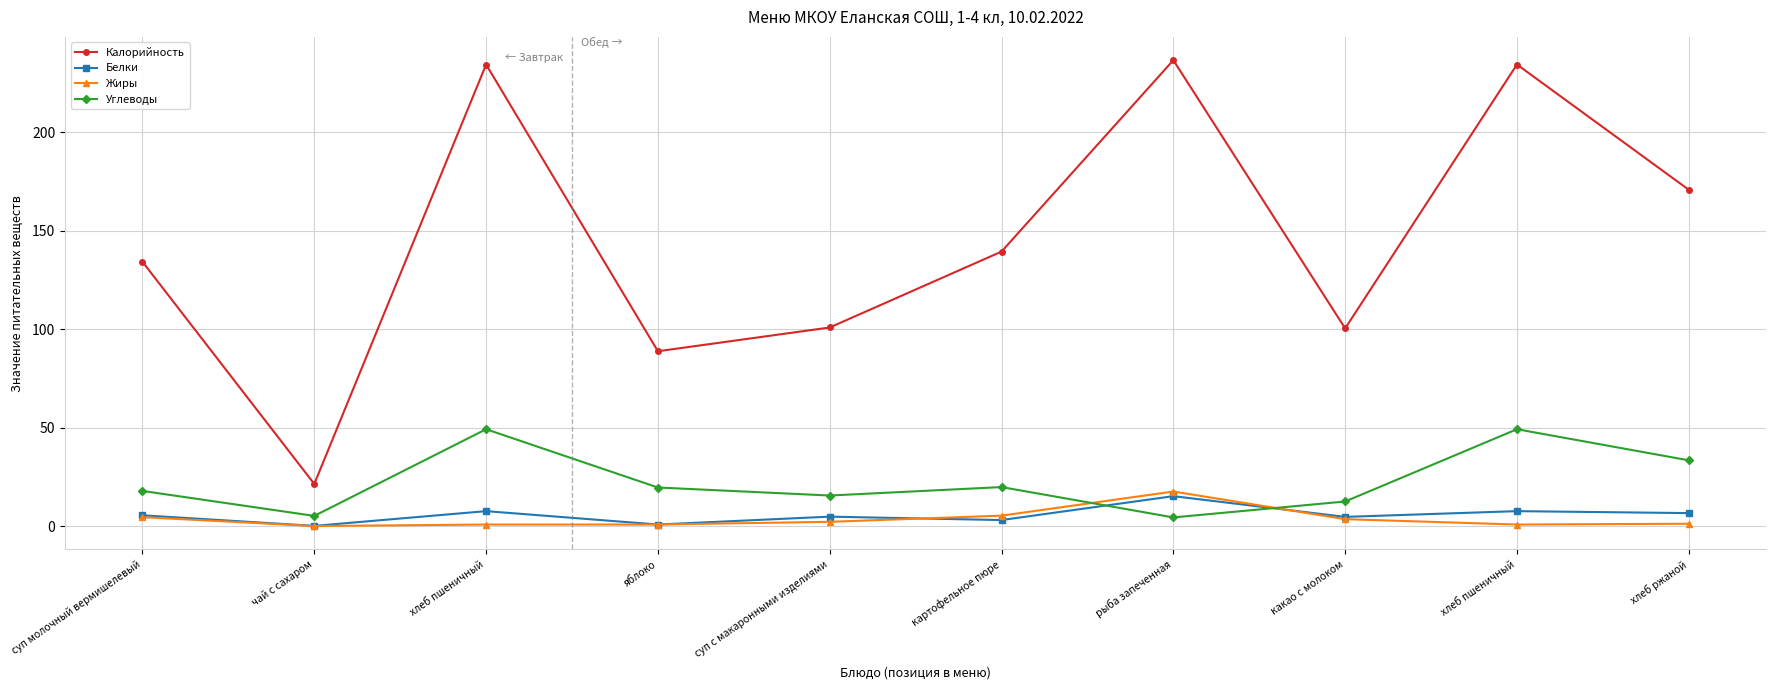

The Калорийность series shows 79.7 at хлеб ржаной. True or false?

False